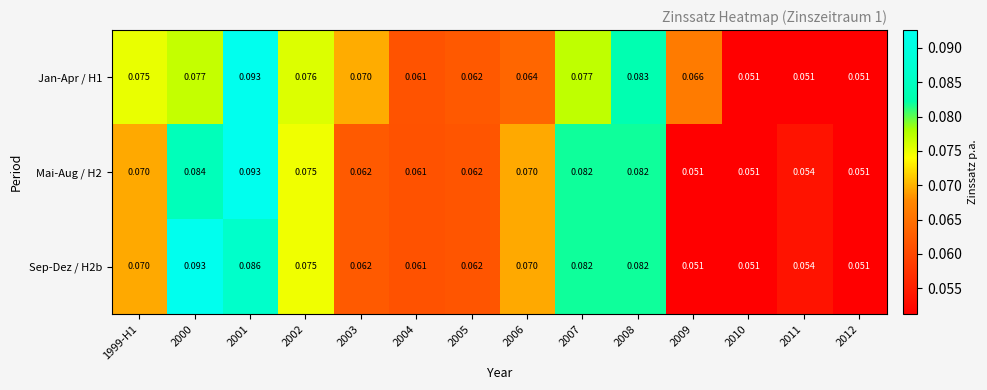

Is the value of Jan-Apr / H1 at 1999-H1 greater than the value of Mai-Aug / H2 at 2005?

Yes